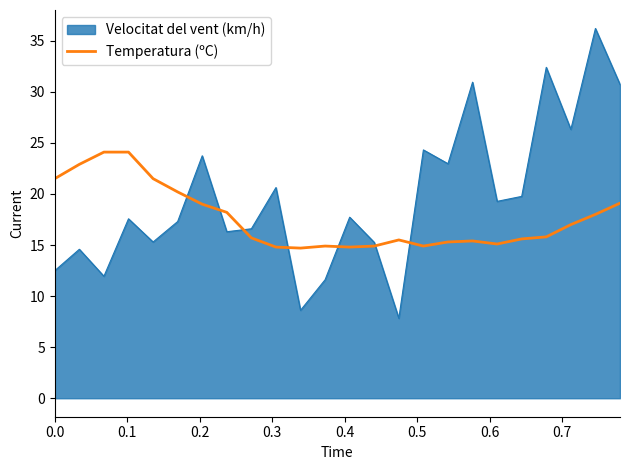

List the series in order of their overall mean, highest first.

Velocitat del vent (km/h), Temperatura (ºC)